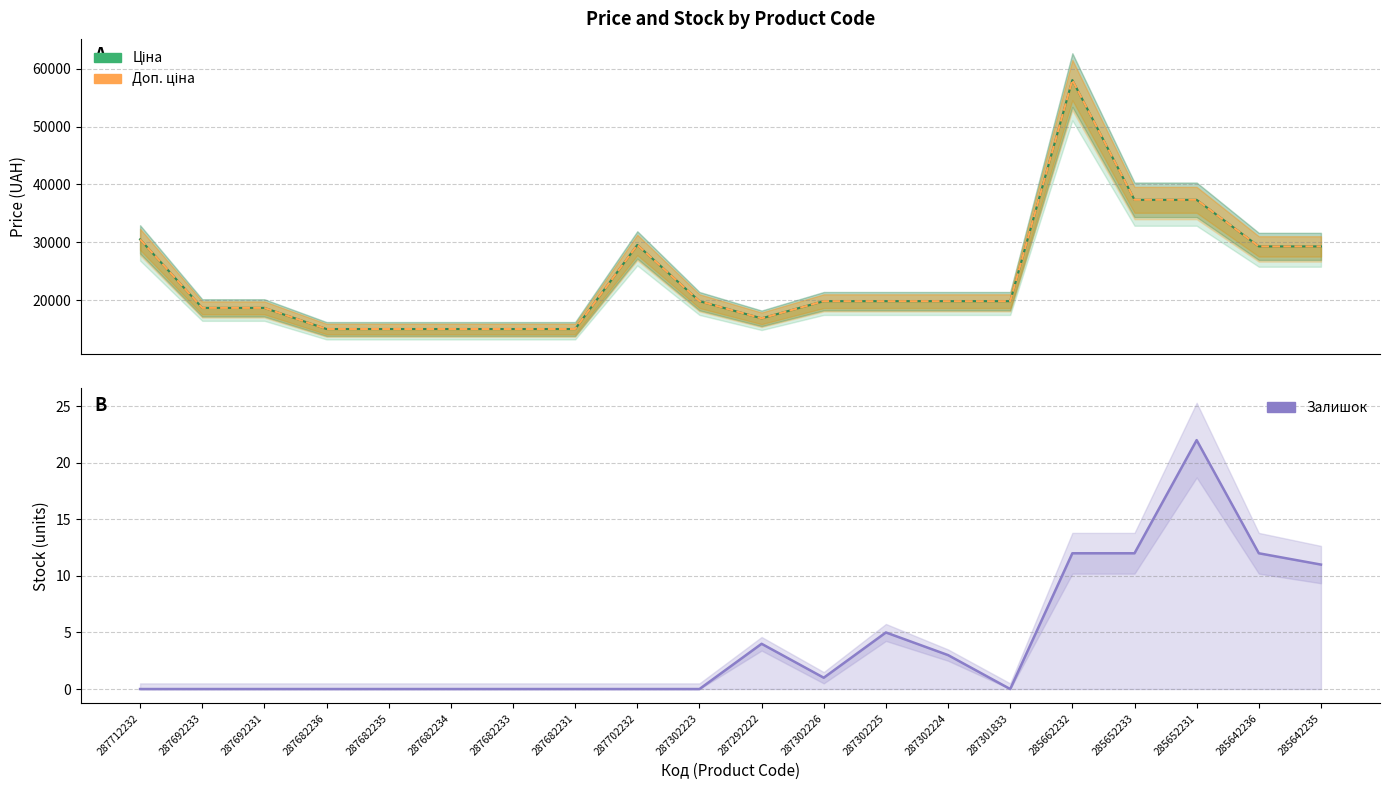

What is the greatest value displayed?

58037.0